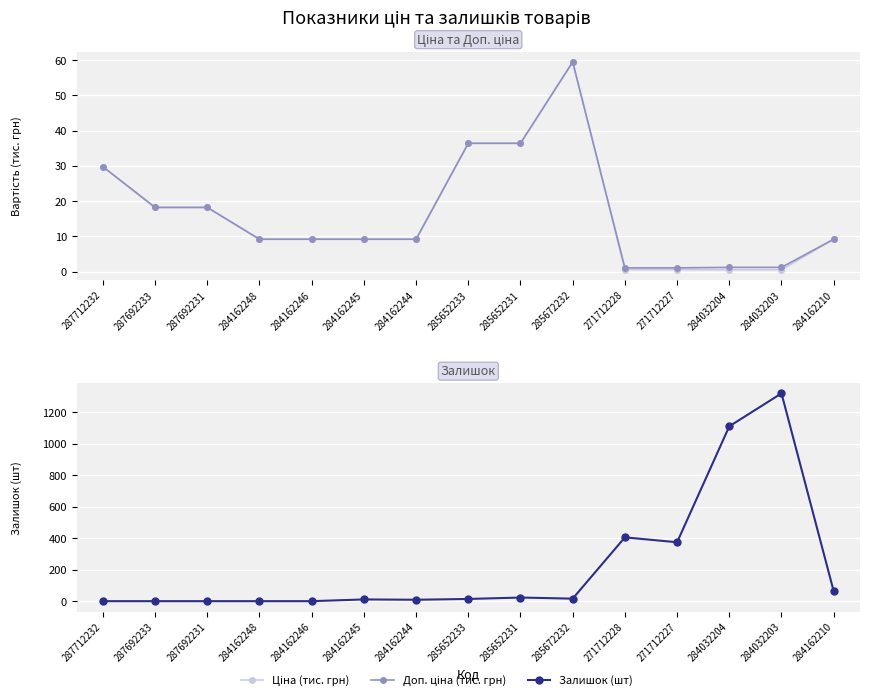

At 284162244, list the series in order from largest to smallest.

Ціна (тис. грн), Доп. ціна (тис. грн), Залишок (шт)